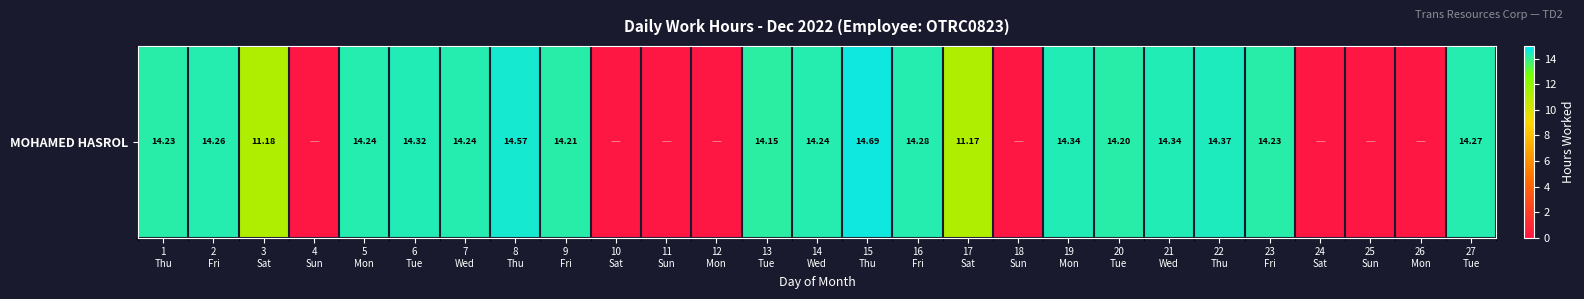

What value does the data have at 8
Thu?

14.6